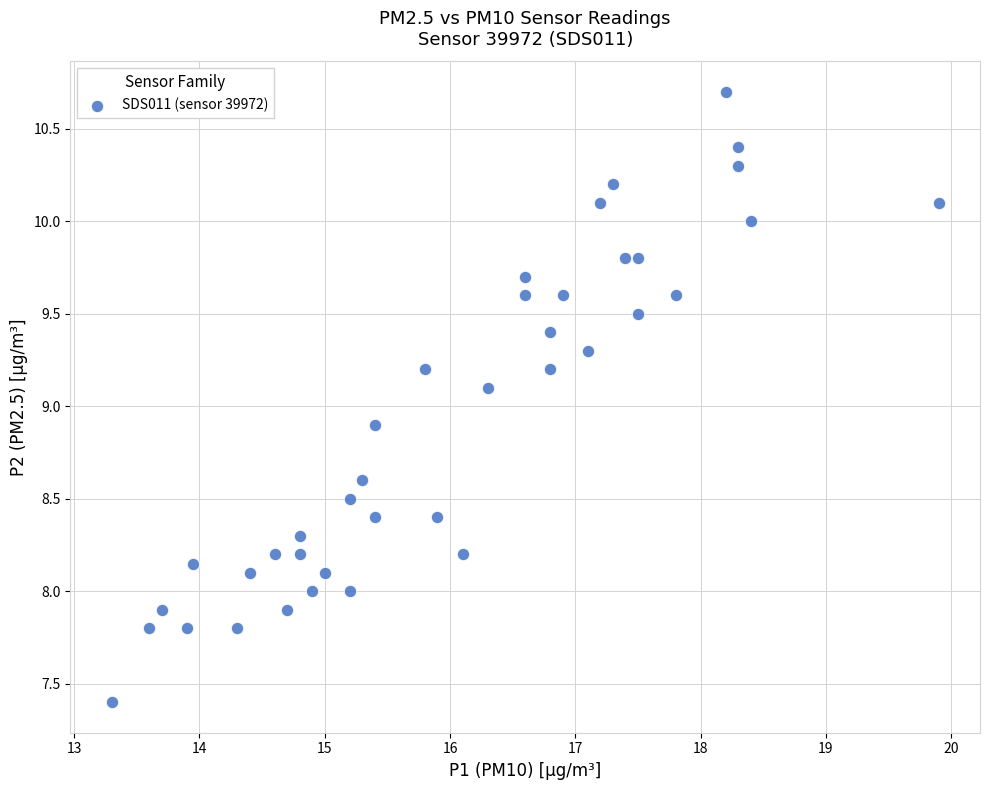

What is the range of Y values (max minus min)?

3.3